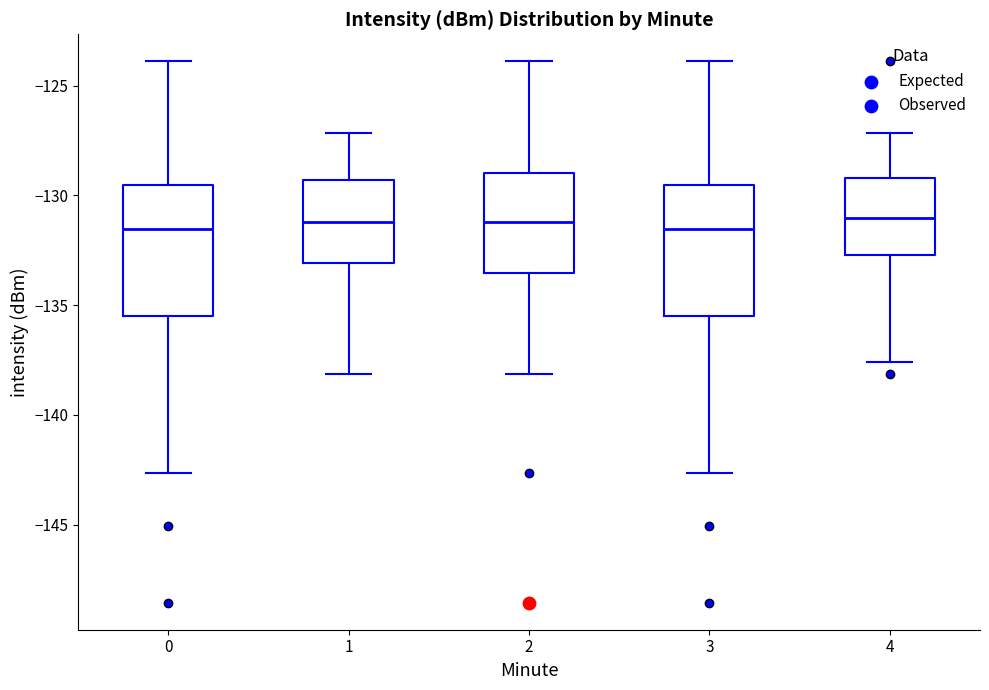

Where is the lower edge of the box at x = 4 on the y-axis? The values are not printed on the chart, so give them approximately, as read against the axis.

-132.5